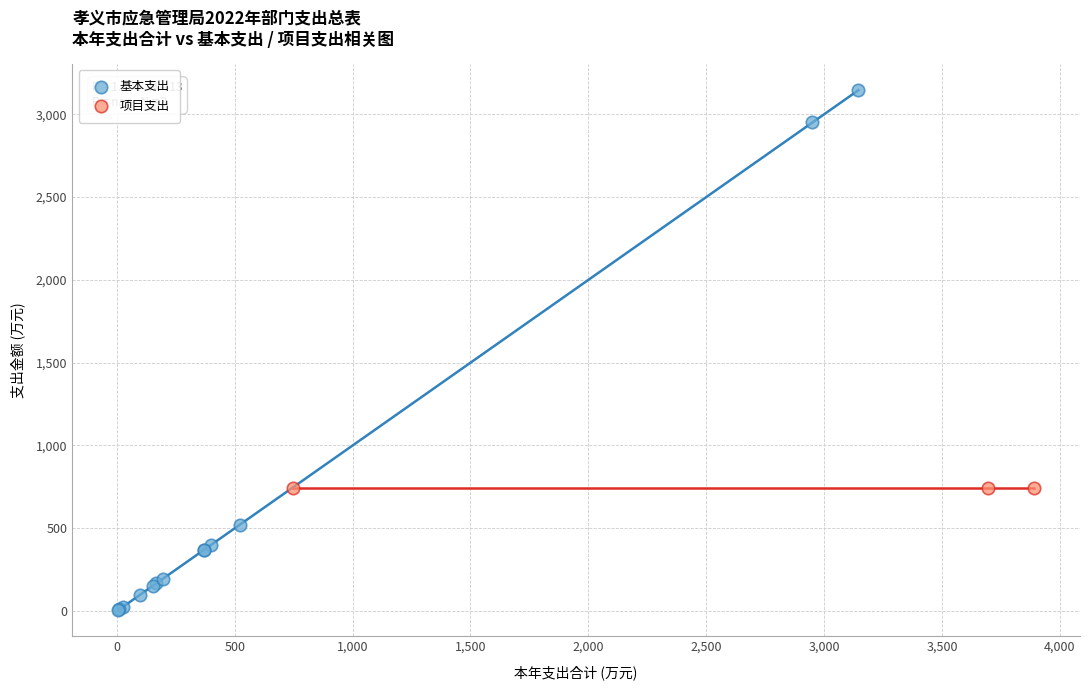

Which series contains the highest Y value?

基本支出